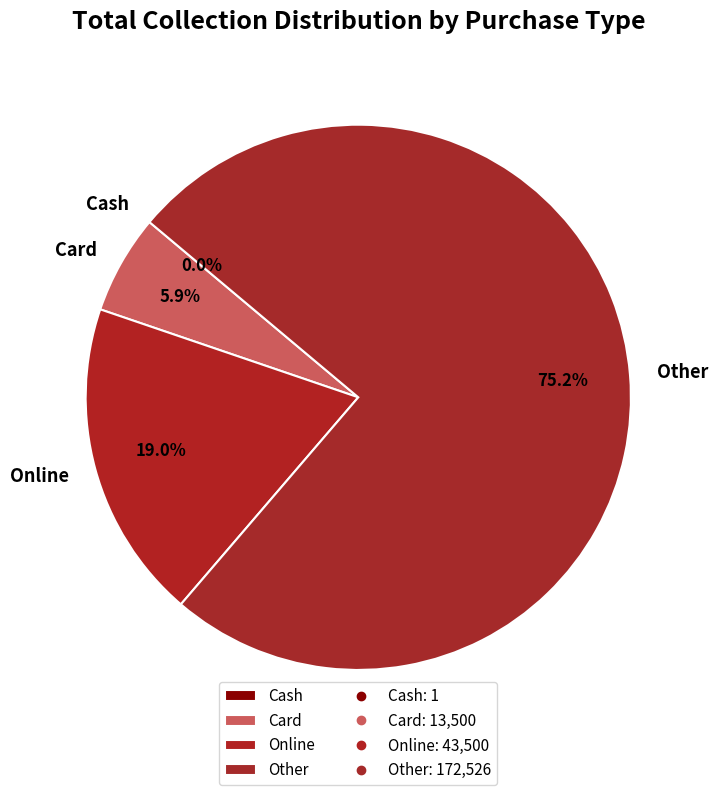

What percentage is the Card slice, to the nearest percent?

6%